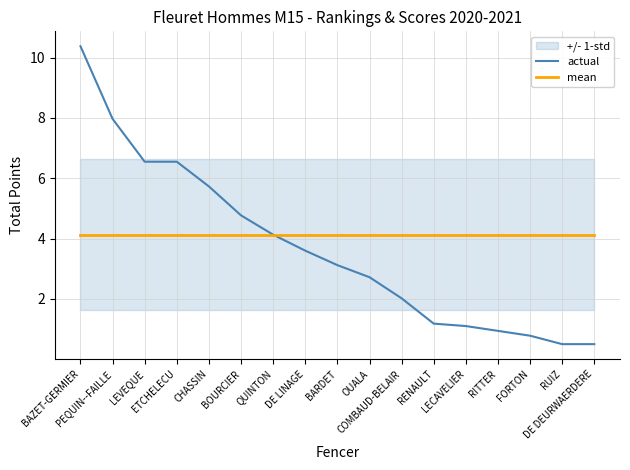

Is the value of mean at DE DEURWAERDERE greater than the value of actual at OUALA?

Yes